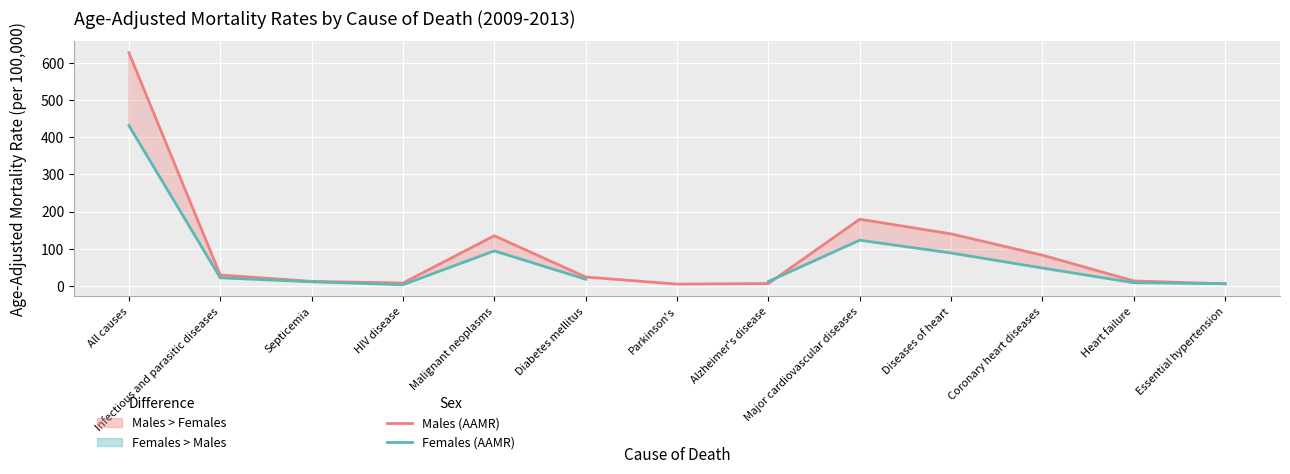

What is the spread (max minus min) of values at Major cardiovascular diseases?

56.4